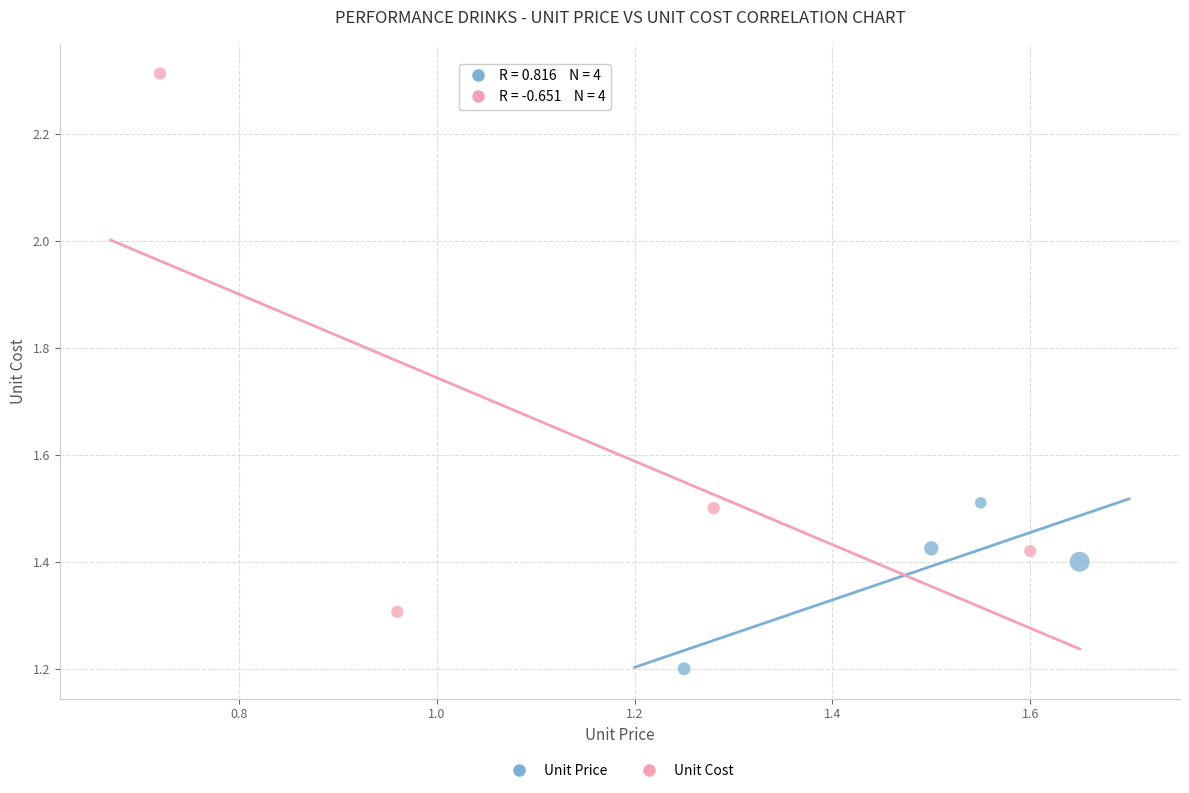

What are all the series names shown in the legend?

Unit Price, Unit Cost